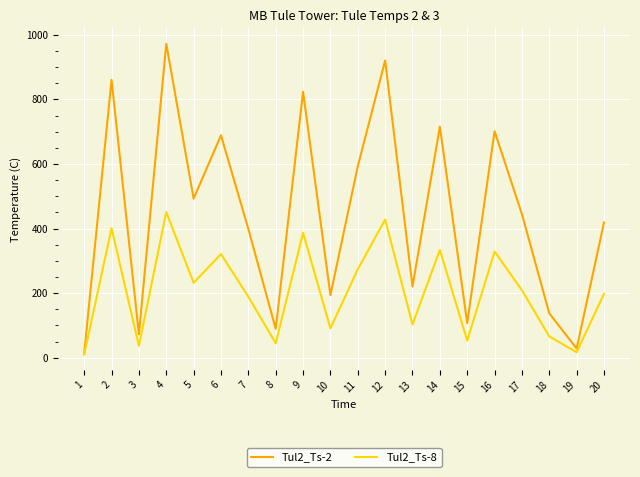

Which category has the lowest value in the Tul2_Ts-2 series?

1